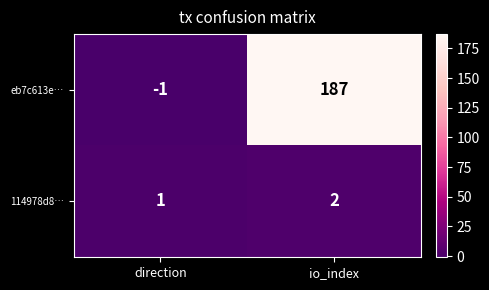

The eb7c613e… series shows 293 at io_index. True or false?

False